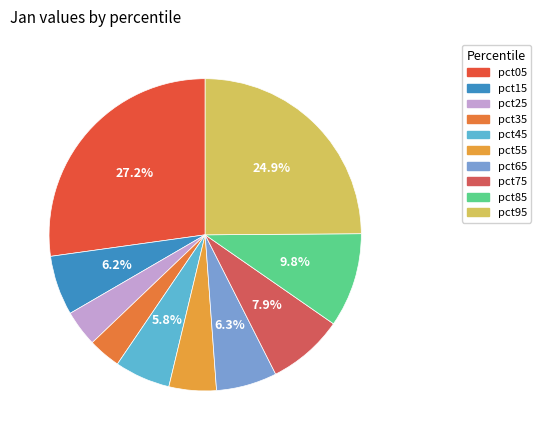

What is the change in value from pct05 to pct75?

-0.5